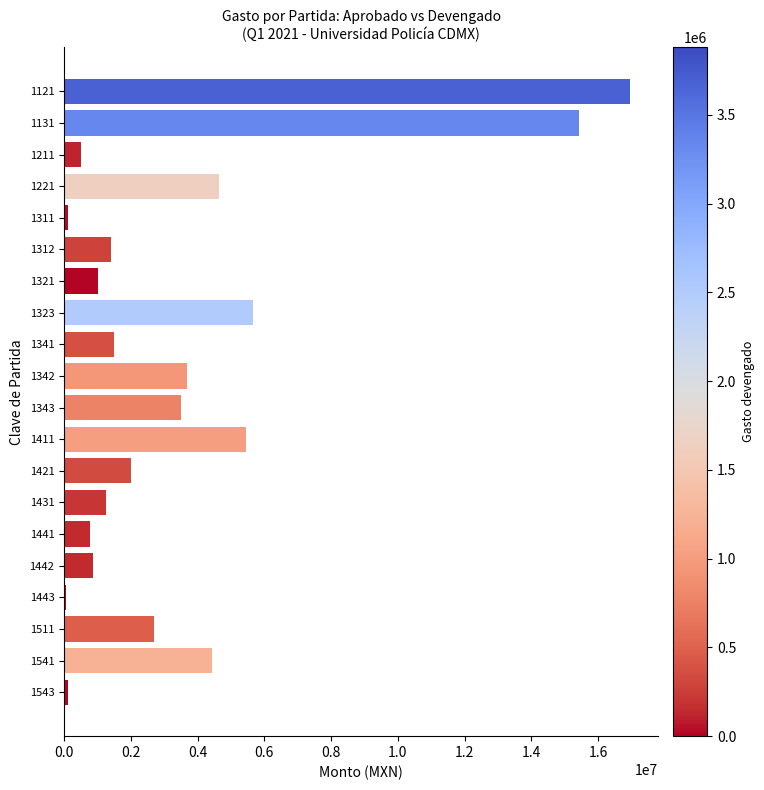

What is the greatest value displayed?

16959703